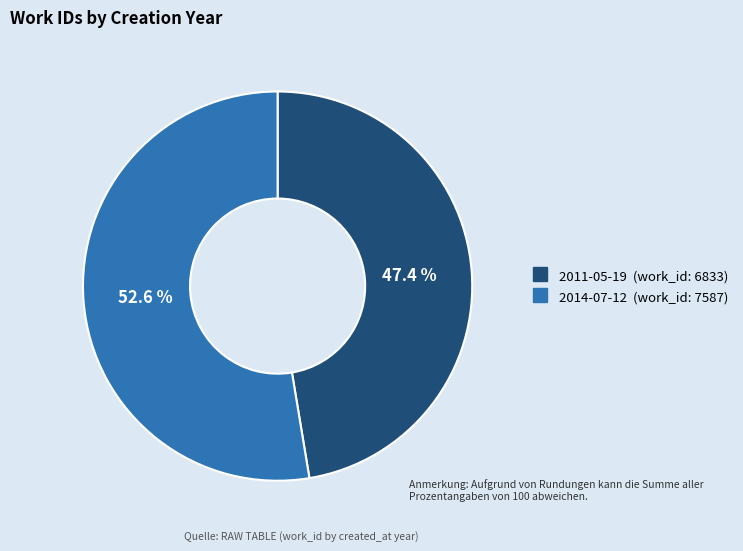

To the nearest percent, what percentage of the pie is 2011-05-19?

47%